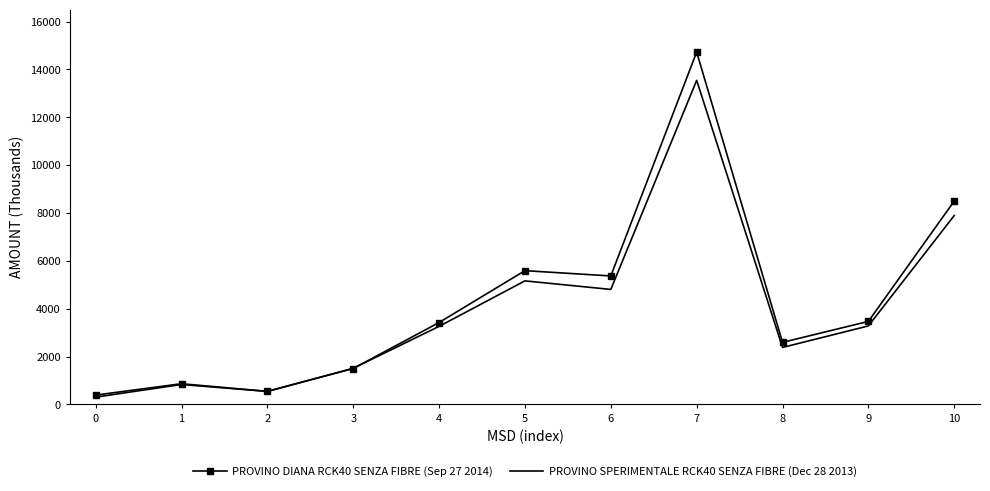

Between 2 and 9, which series saw the biggest shift?

PROVINO DIANA RCK40 SENZA FIBRE (Sep 27 2014)